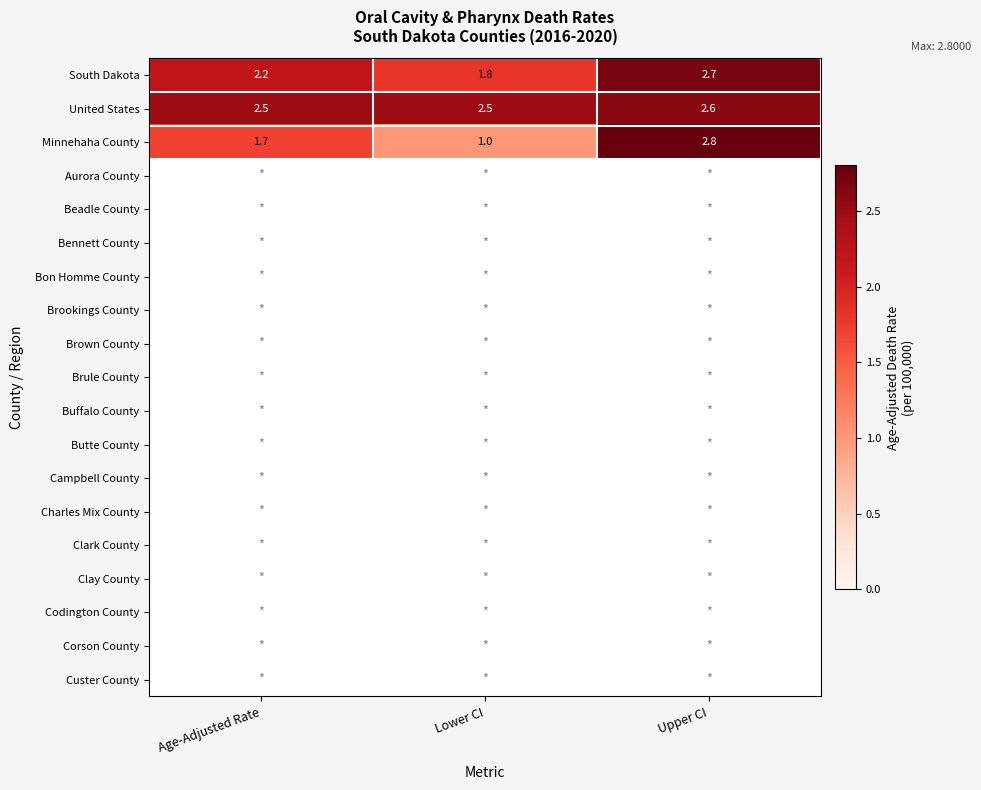

Reading right to left, transcribe all the data shown in this chart.

South Dakota: 2.7	1.8	2.2
United States: 2.6	2.5	2.5
Minnehaha County: 2.8	1.0	1.7
Aurora County: 0.0	0.0	0.0
Beadle County: 0.0	0.0	0.0
Bennett County: 0.0	0.0	0.0
Bon Homme County: 0.0	0.0	0.0
Brookings County: 0.0	0.0	0.0
Brown County: 0.0	0.0	0.0
Brule County: 0.0	0.0	0.0
Buffalo County: 0.0	0.0	0.0
Butte County: 0.0	0.0	0.0
Campbell County: 0.0	0.0	0.0
Charles Mix County: 0.0	0.0	0.0
Clark County: 0.0	0.0	0.0
Clay County: 0.0	0.0	0.0
Codington County: 0.0	0.0	0.0
Corson County: 0.0	0.0	0.0
Custer County: 0.0	0.0	0.0